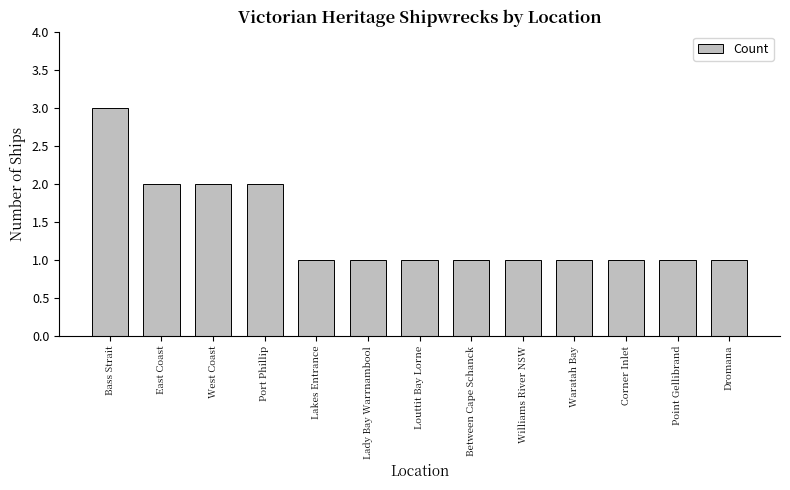

What value does the data have at Corner Inlet?

1